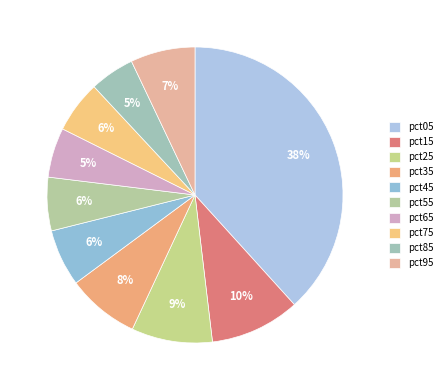

Is pct65 the majority of the pie?

No